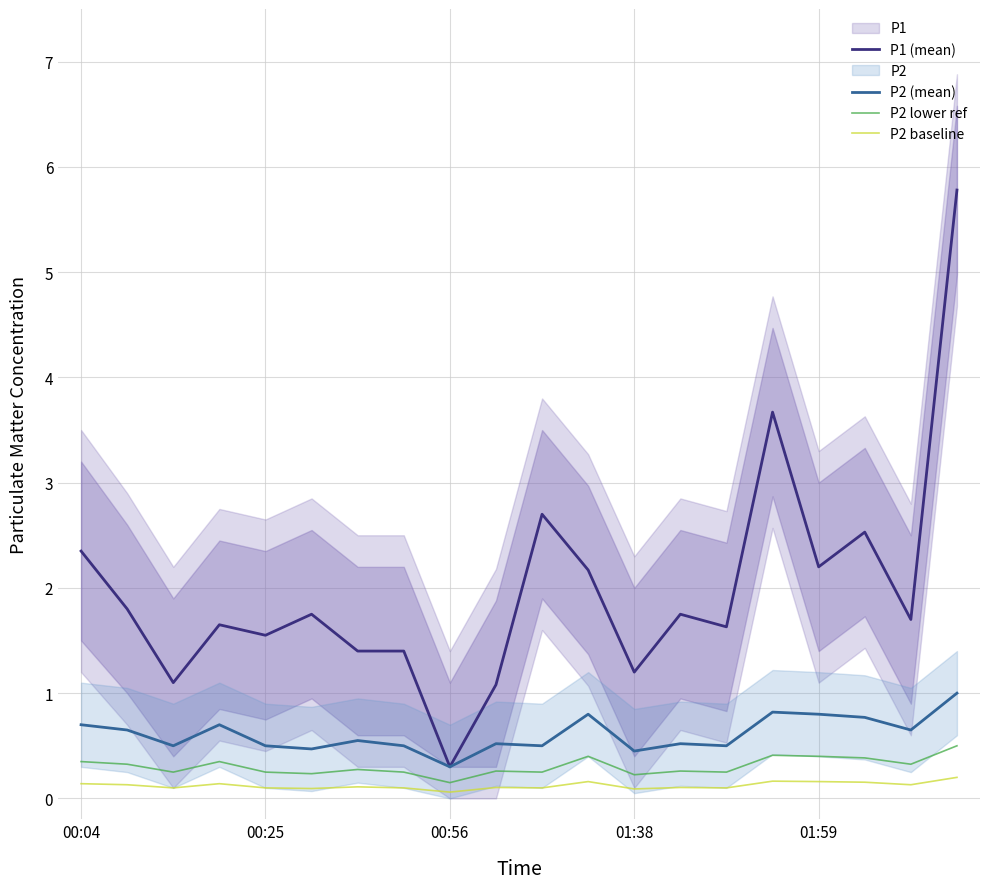

What value does the P2 lower ref series have at 5?

0.2